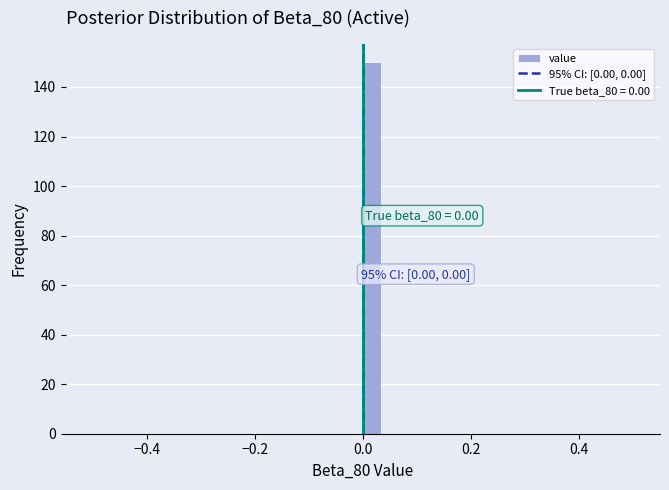

Around what value on the x-axis is the tallest bar? Give the approximate position of its centre, as read against the axis.

0.02